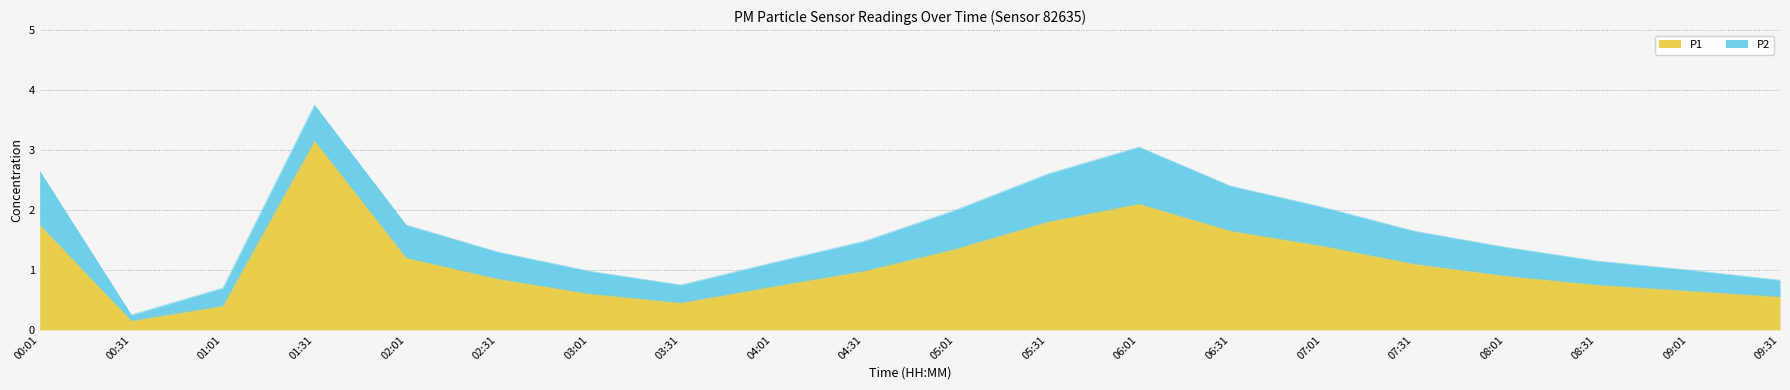

The chart shows a value of 0.2 at 01:01. True or false?

False